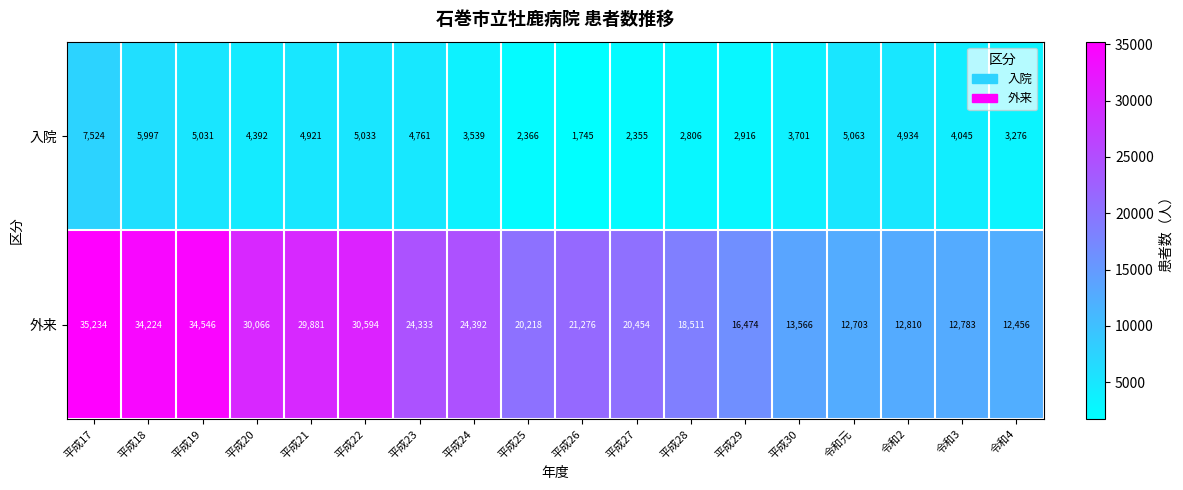

At 平成23, list the series in order from largest to smallest.

外来, 入院